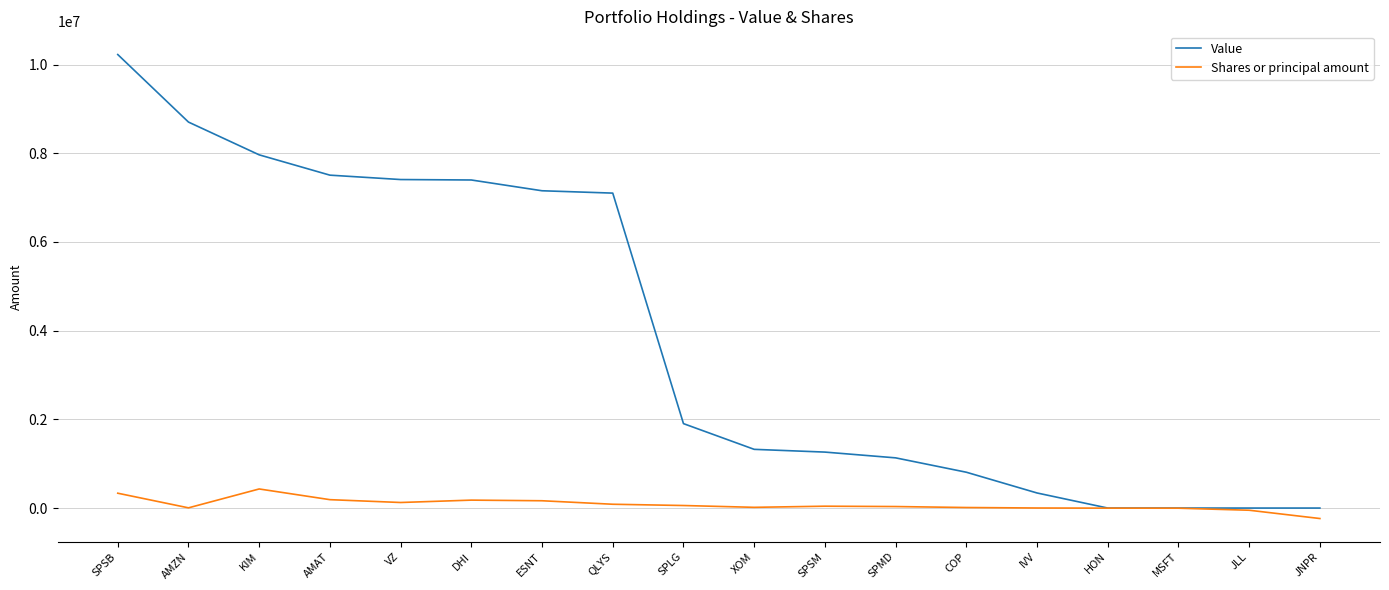

At which category does the chart reach its peak across all series?

SPSB